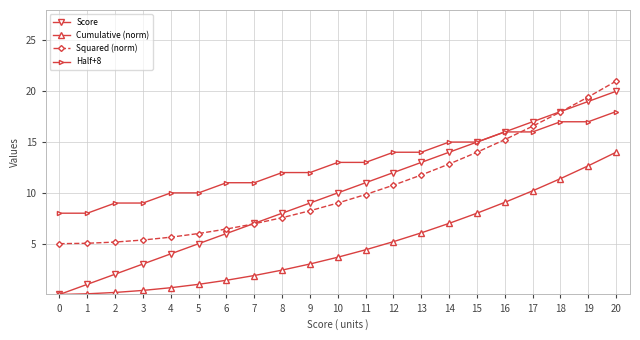

What is the sum of the Cumulative (norm) values at 8 and 17?

12.6